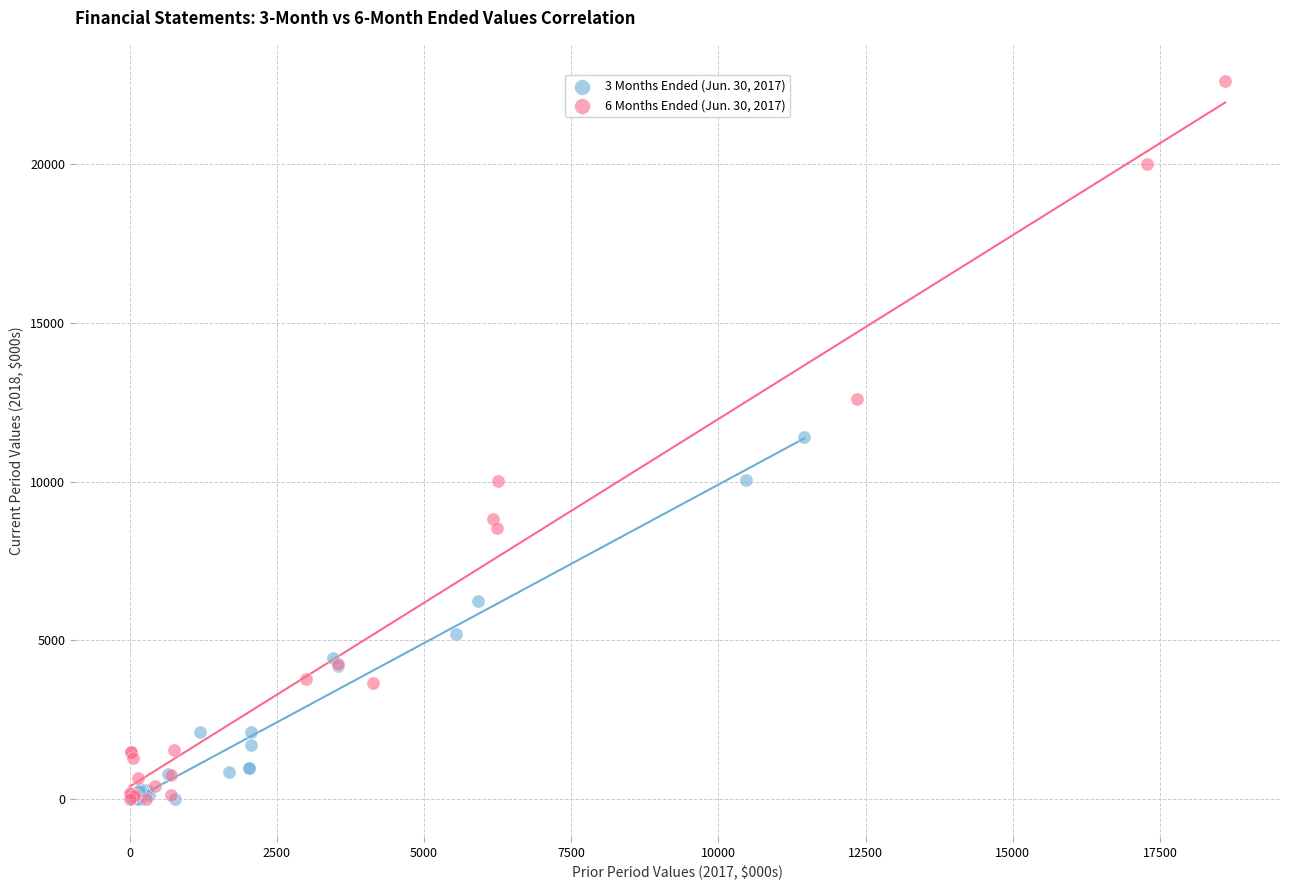

What are all the series names shown in the legend?

3 Months Ended (Jun. 30, 2017), 6 Months Ended (Jun. 30, 2017)